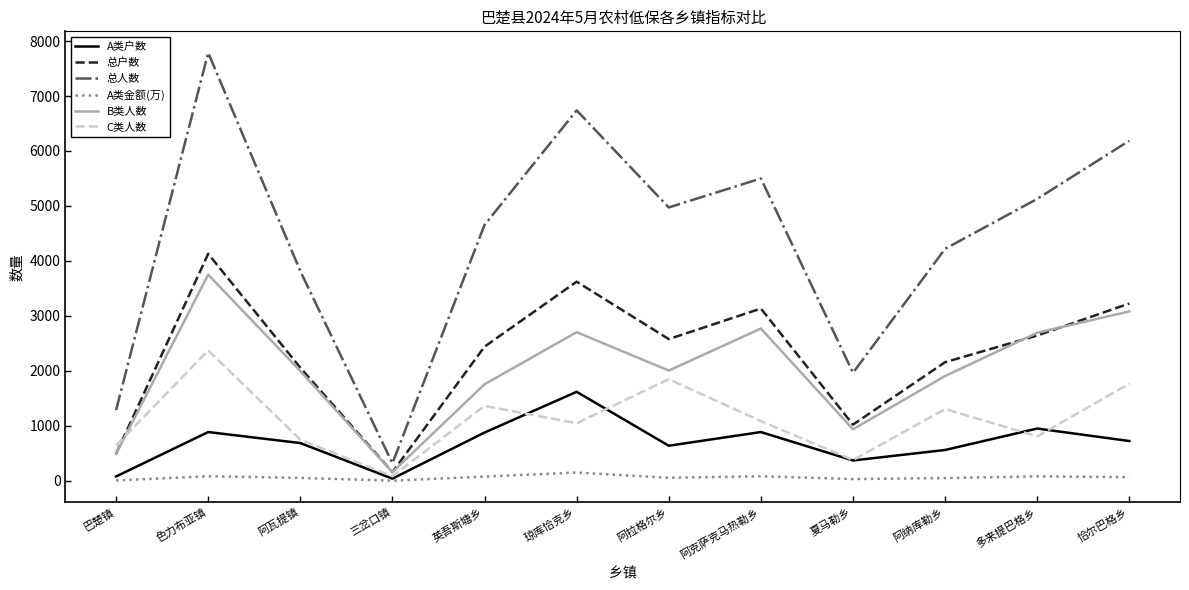

What is the lowest value of the B类人数 series?

159.0